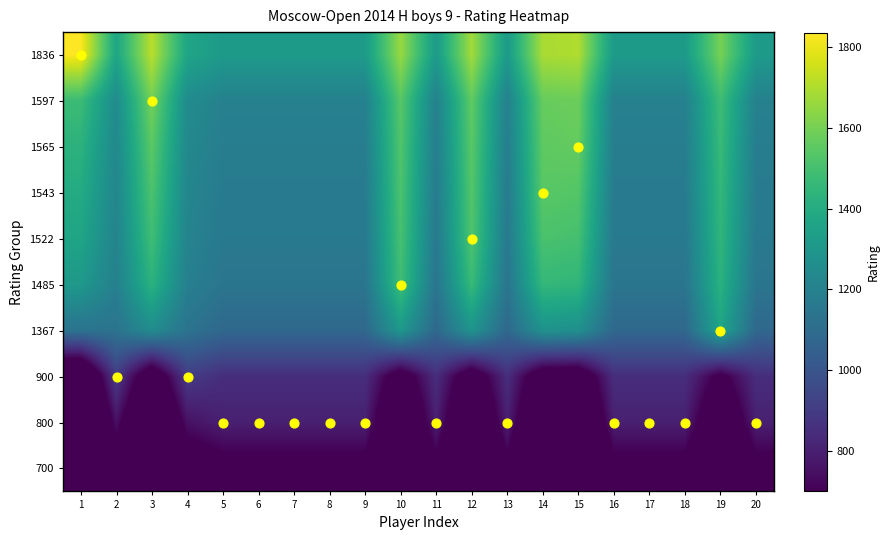

Which has a higher value, 11 or 17?

11